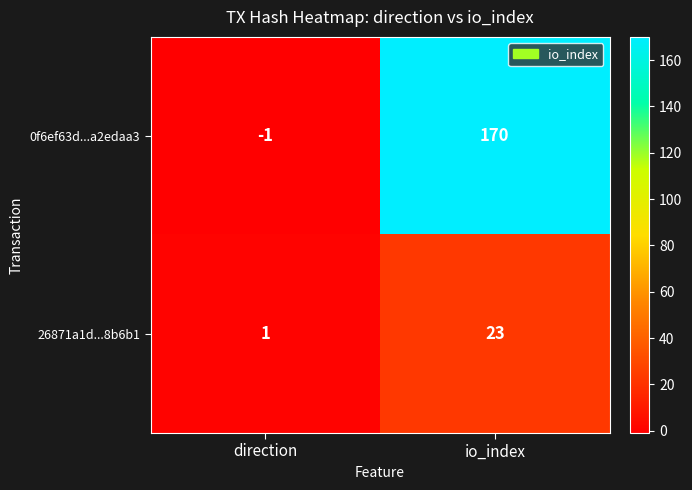

Reading left to right, extract all data points from this chart.

0f6ef63d...a2edaa3: direction=-1	io_index=170
26871a1d...8b6b1: direction=1	io_index=23